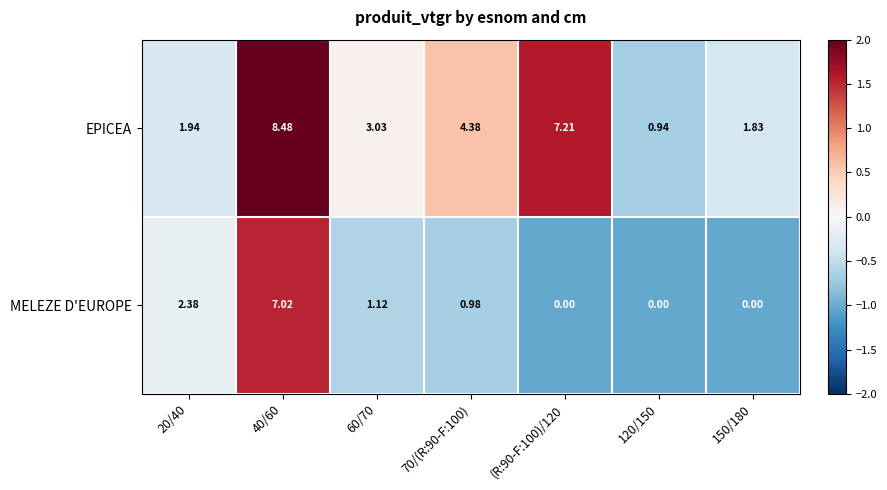

Which series changed the most between (R:90-F:100)/120 and 120/150?

EPICEA